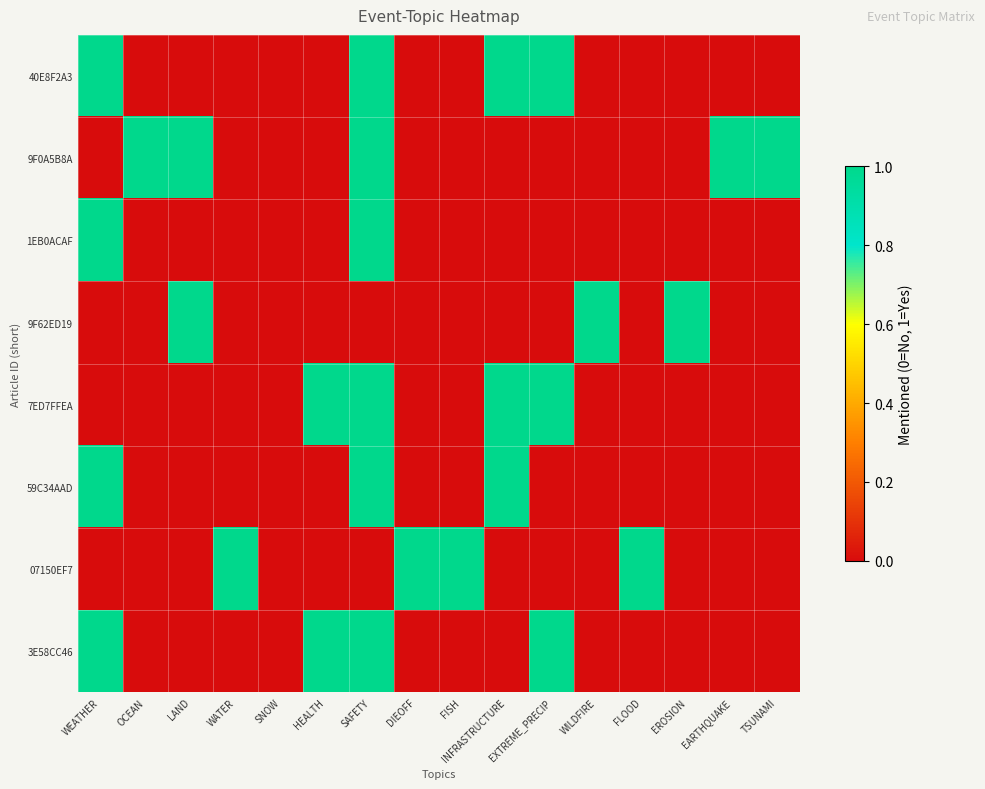

Reading right to left, extract all data points from this chart.

40E8F2A3: TSUNAMI=0	EARTHQUAKE=0	EROSION=0	FLOOD=0	WILDFIRE=0	EXTREME_PRECIP=1	INFRASTRUCTURE=1	FISH=0	DIEOFF=0	SAFETY=1	HEALTH=0	SNOW=0	WATER=0	LAND=0	OCEAN=0	WEATHER=1
9F0A5B8A: TSUNAMI=1	EARTHQUAKE=1	EROSION=0	FLOOD=0	WILDFIRE=0	EXTREME_PRECIP=0	INFRASTRUCTURE=0	FISH=0	DIEOFF=0	SAFETY=1	HEALTH=0	SNOW=0	WATER=0	LAND=1	OCEAN=1	WEATHER=0
1EB0ACAF: TSUNAMI=0	EARTHQUAKE=0	EROSION=0	FLOOD=0	WILDFIRE=0	EXTREME_PRECIP=0	INFRASTRUCTURE=0	FISH=0	DIEOFF=0	SAFETY=1	HEALTH=0	SNOW=0	WATER=0	LAND=0	OCEAN=0	WEATHER=1
9F62ED19: TSUNAMI=0	EARTHQUAKE=0	EROSION=1	FLOOD=0	WILDFIRE=1	EXTREME_PRECIP=0	INFRASTRUCTURE=0	FISH=0	DIEOFF=0	SAFETY=0	HEALTH=0	SNOW=0	WATER=0	LAND=1	OCEAN=0	WEATHER=0
7ED7FFEA: TSUNAMI=0	EARTHQUAKE=0	EROSION=0	FLOOD=0	WILDFIRE=0	EXTREME_PRECIP=1	INFRASTRUCTURE=1	FISH=0	DIEOFF=0	SAFETY=1	HEALTH=1	SNOW=0	WATER=0	LAND=0	OCEAN=0	WEATHER=0
59C34AAD: TSUNAMI=0	EARTHQUAKE=0	EROSION=0	FLOOD=0	WILDFIRE=0	EXTREME_PRECIP=0	INFRASTRUCTURE=1	FISH=0	DIEOFF=0	SAFETY=1	HEALTH=0	SNOW=0	WATER=0	LAND=0	OCEAN=0	WEATHER=1
07150EF7: TSUNAMI=0	EARTHQUAKE=0	EROSION=0	FLOOD=1	WILDFIRE=0	EXTREME_PRECIP=0	INFRASTRUCTURE=0	FISH=1	DIEOFF=1	SAFETY=0	HEALTH=0	SNOW=0	WATER=1	LAND=0	OCEAN=0	WEATHER=0
3E58CC46: TSUNAMI=0	EARTHQUAKE=0	EROSION=0	FLOOD=0	WILDFIRE=0	EXTREME_PRECIP=1	INFRASTRUCTURE=0	FISH=0	DIEOFF=0	SAFETY=1	HEALTH=1	SNOW=0	WATER=0	LAND=0	OCEAN=0	WEATHER=1